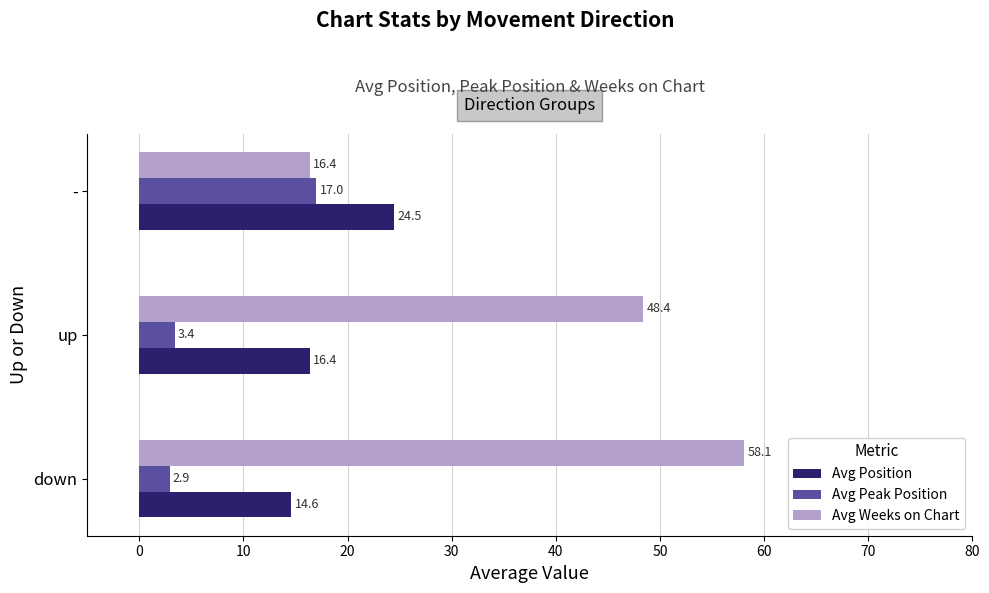

At which category does the chart reach its peak across all series?

down